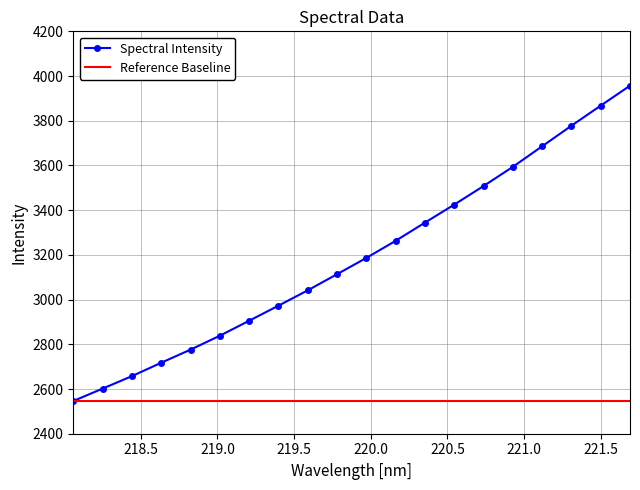

Rank the series by their average value, from highest to lowest.

Spectral Intensity, Reference Baseline